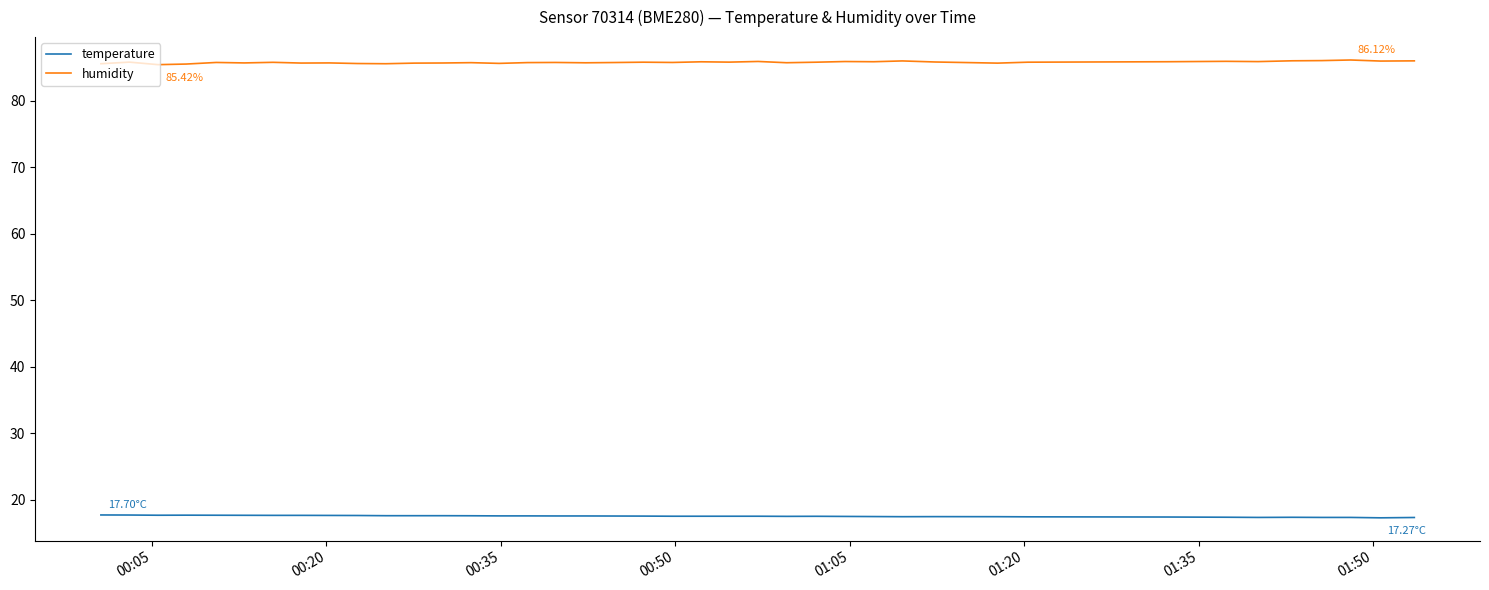

What is the greatest value displayed?

86.1